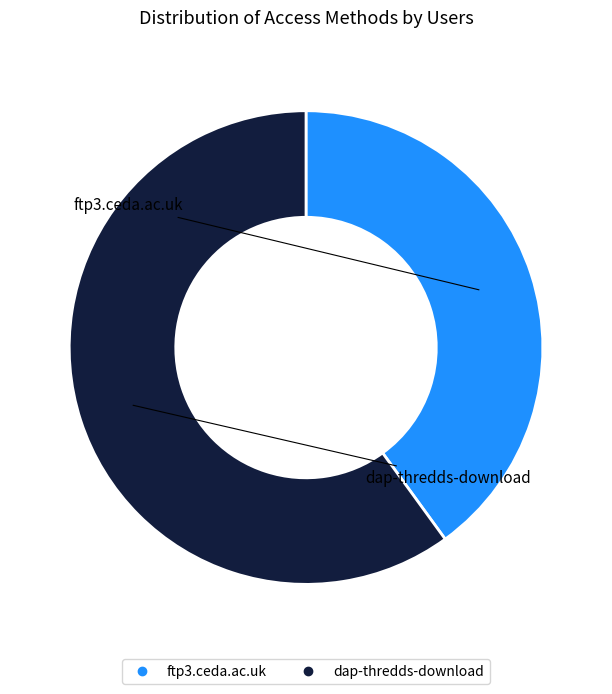

The ftp3.ceda.ac.uk slice represents 52% of the pie. True or false?

False